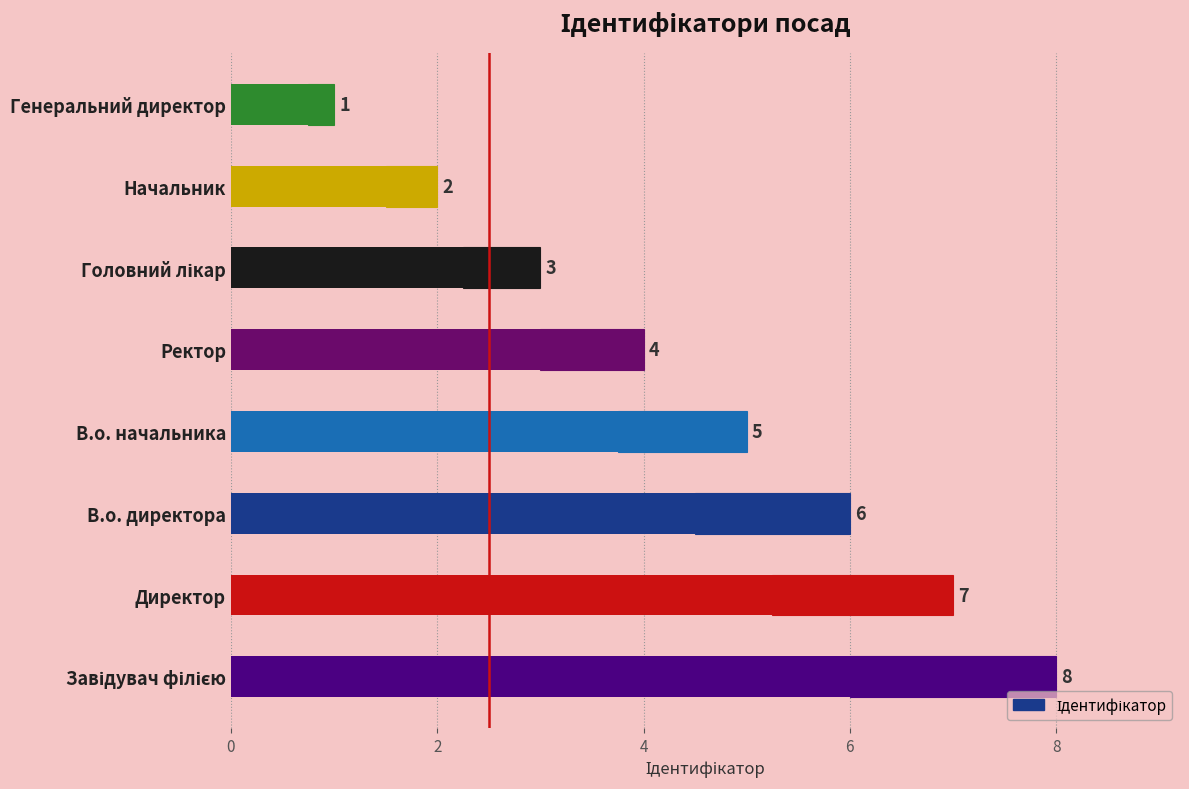

What is the maximum value shown in the chart?

8